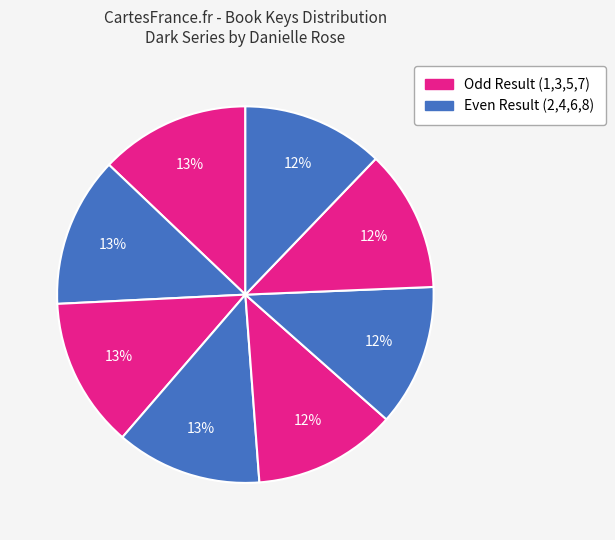

How many slices are in this pie chart?

8